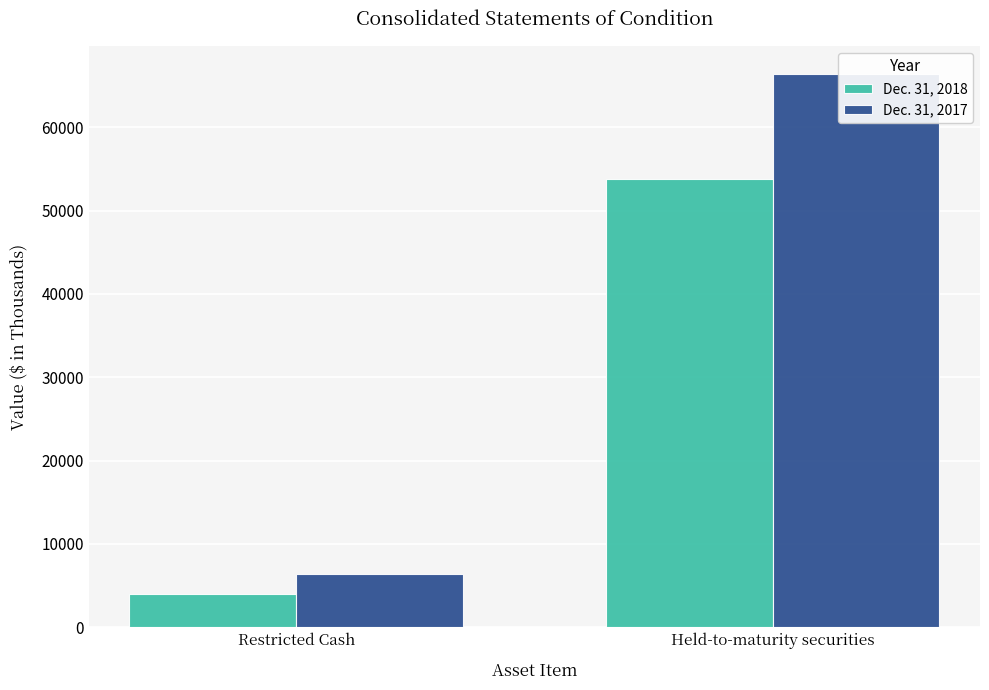

Where is Dec. 31, 2018 nearest to the value 28881?

Restricted Cash